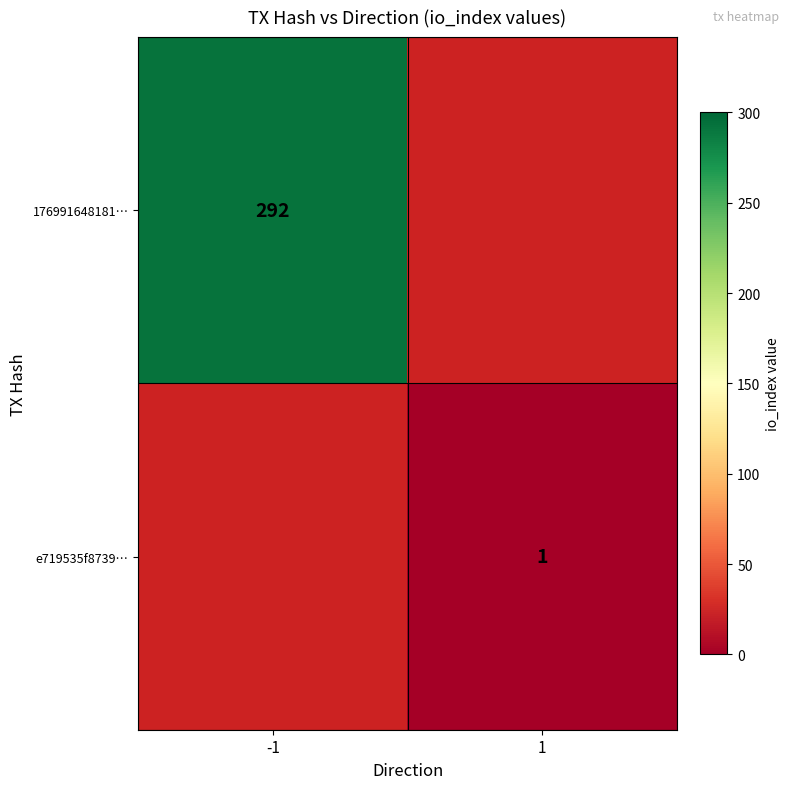

How many series are shown in this chart?

2